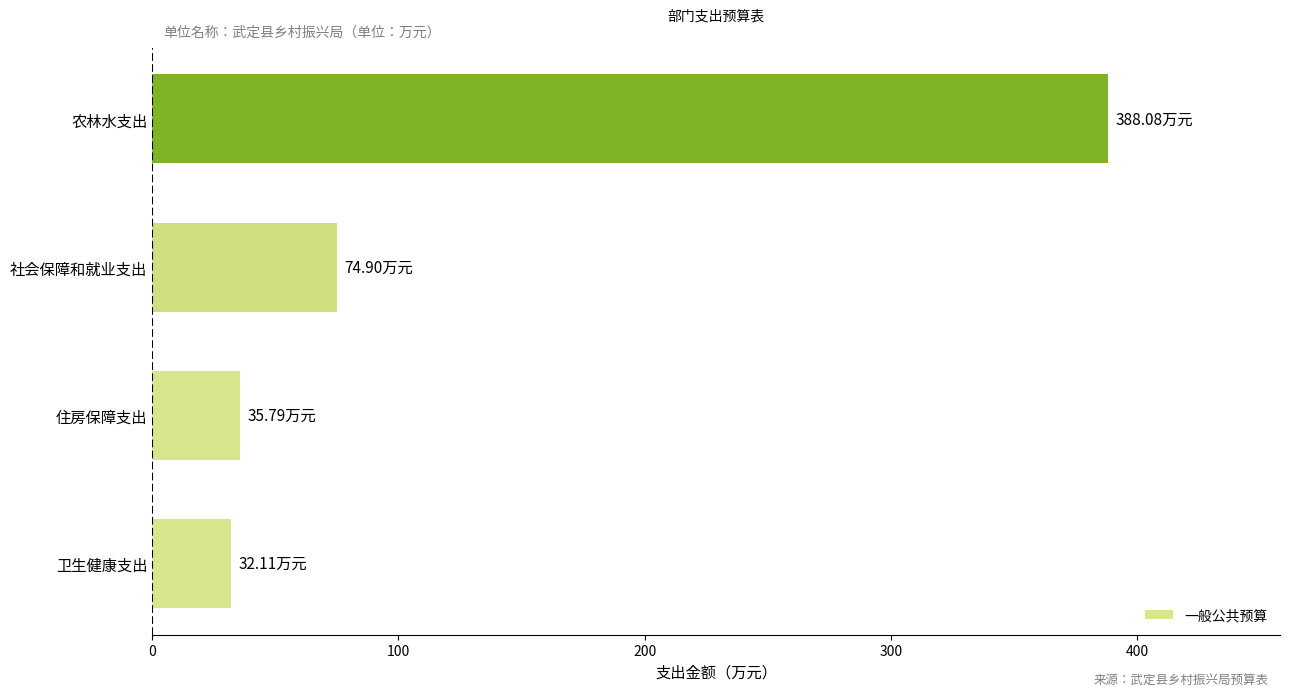

What is the smallest value displayed?

32.1